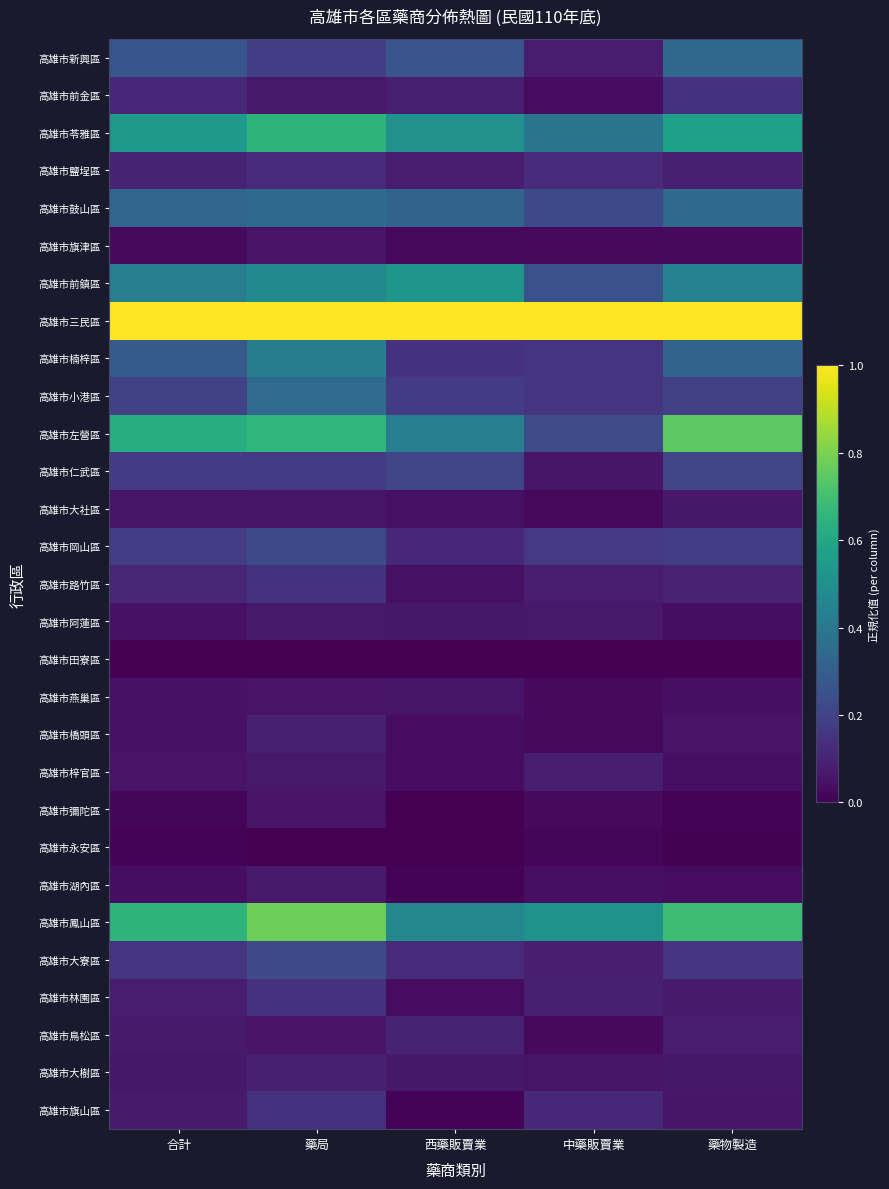

What is the spread (max minus min) of values at 合計?

1.0